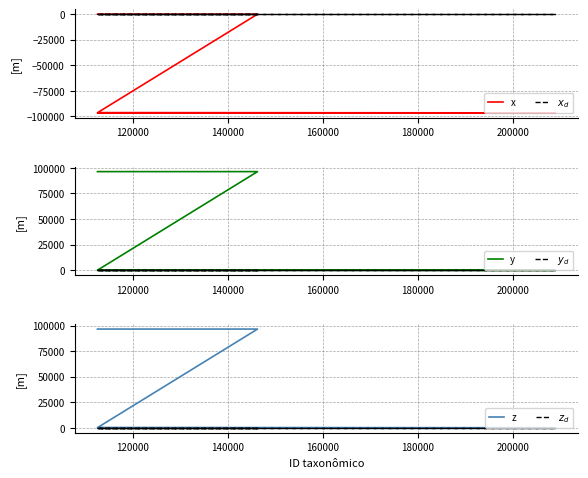

True or false: z and $x_d$ cross at least once.

False